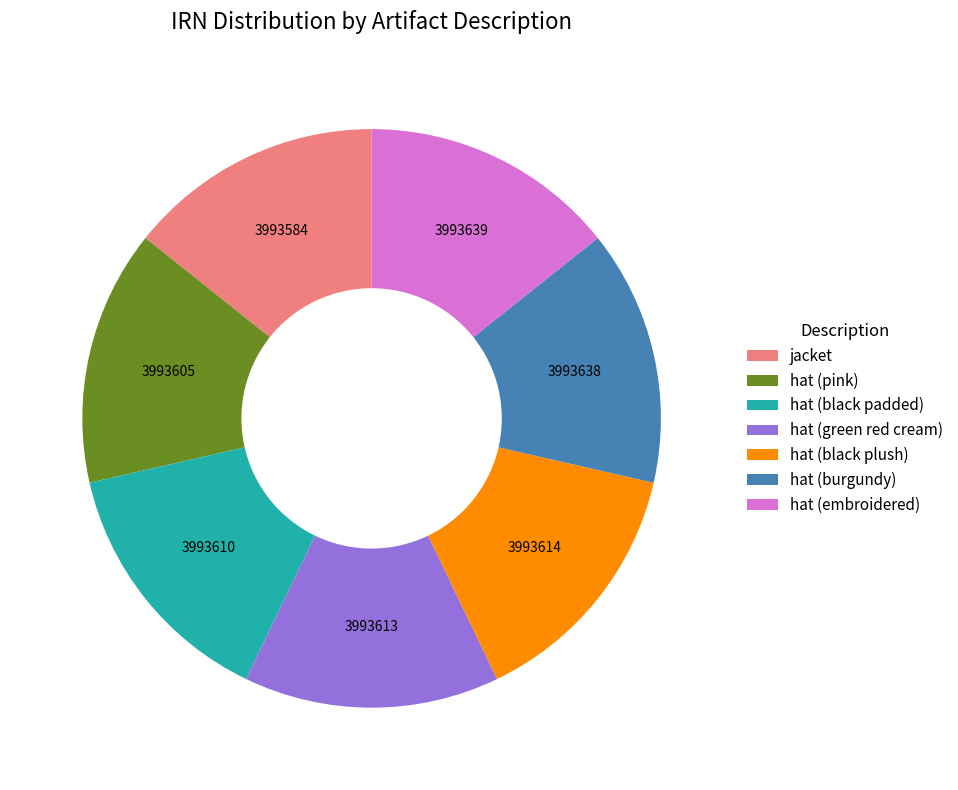

Approximately how many times larger is the value at hat (black plush) compared to hat (green red cream)?

1.0